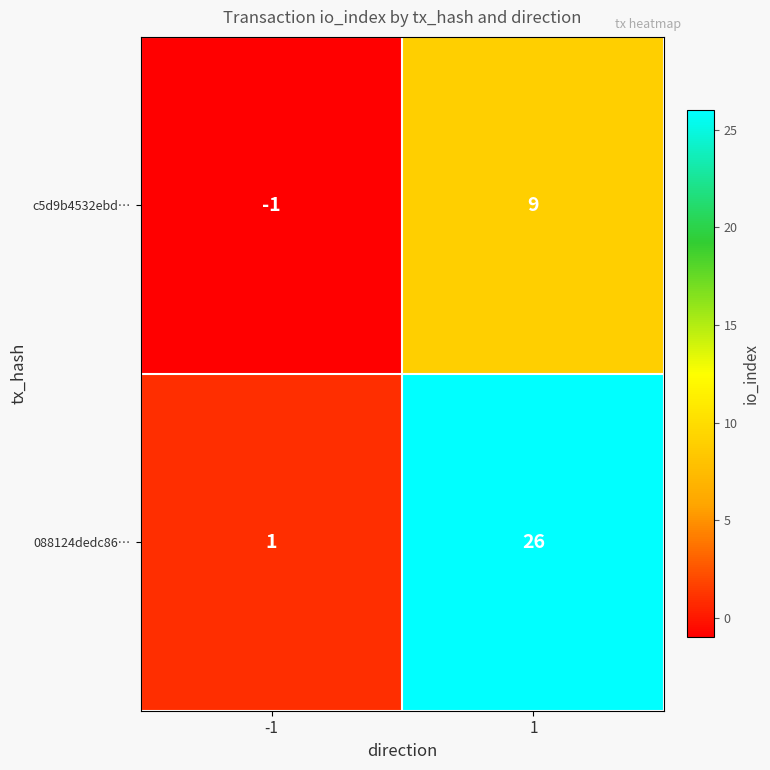

Rank the categories by 088124dedc86… value from lowest to highest.

-1, 1